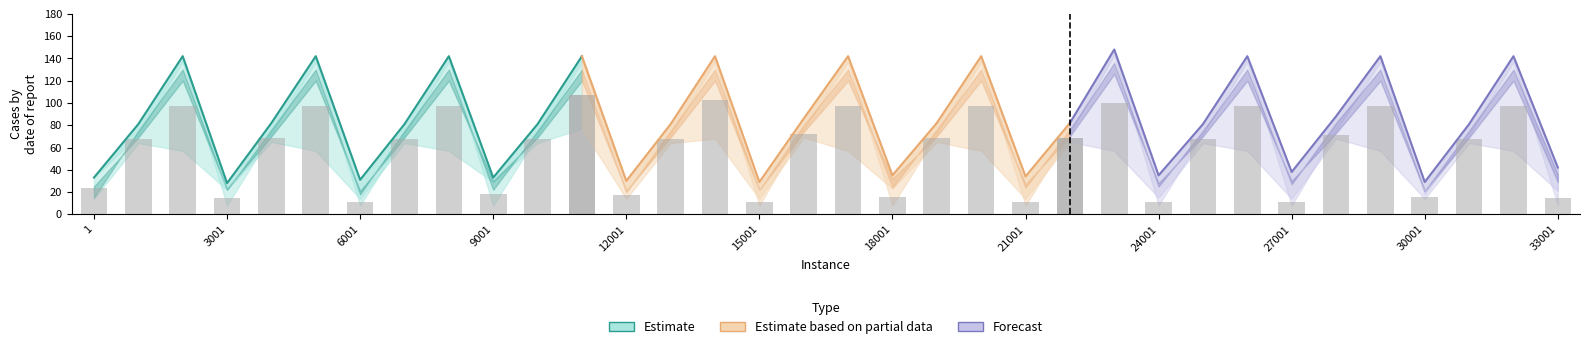

What are all the series names shown in the legend?

Estimate, Estimate based on partial data, Forecast